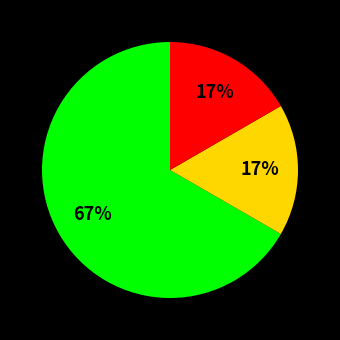

Does any single category account for the majority?

Yes